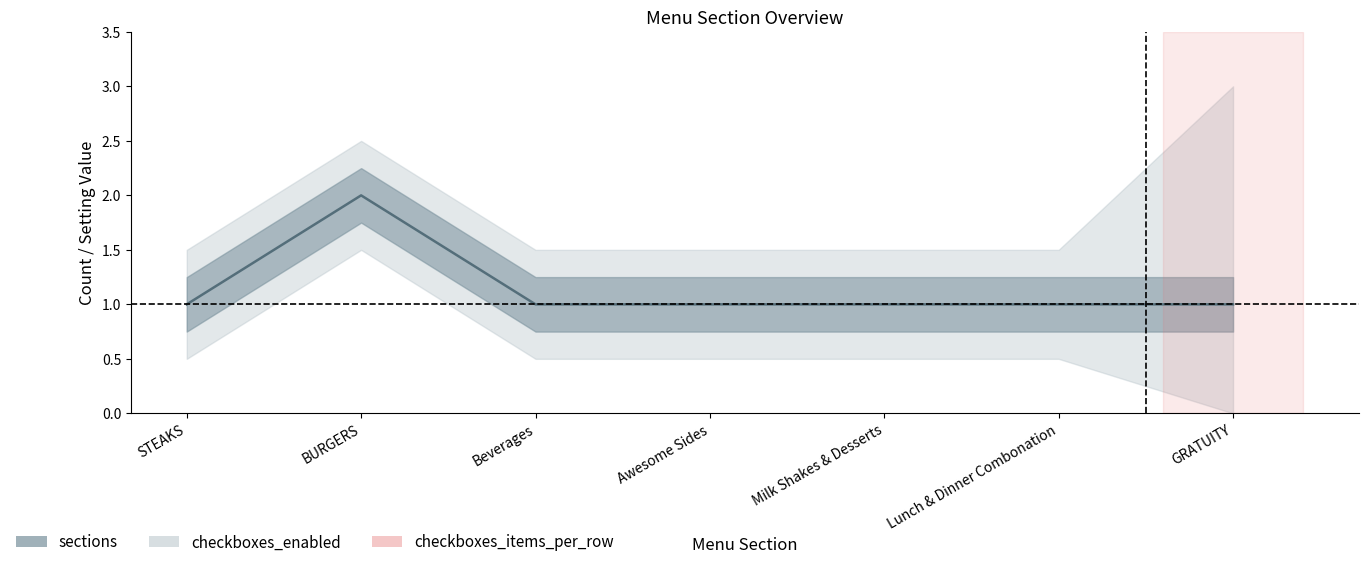

What is the label of the 2nd point from the right?

Lunch & Dinner Combonation